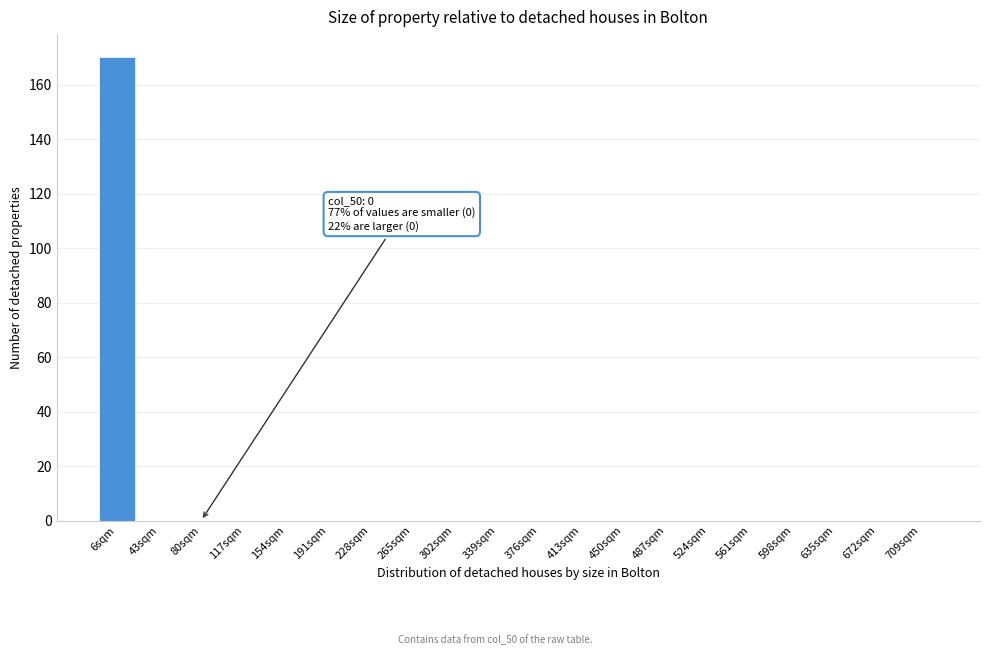

Reading right to left, extract all data points from this chart.

709sqm=0	672sqm=0	635sqm=0	598sqm=0	561sqm=0	524sqm=0	487sqm=0	450sqm=0	413sqm=0	376sqm=0	339sqm=0	302sqm=0	265sqm=0	228sqm=0	191sqm=0	154sqm=0	117sqm=0	80sqm=0	43sqm=0	6sqm=170